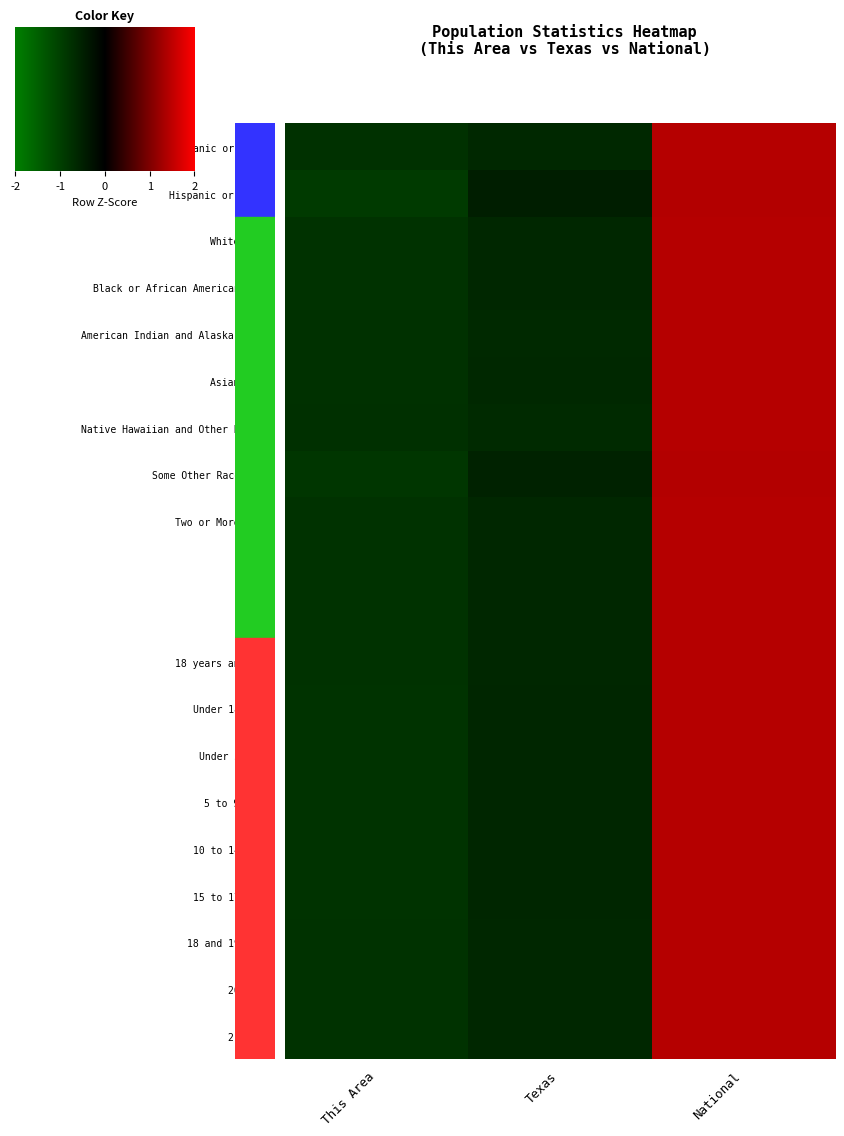

What is the smallest value displayed?

-0.9